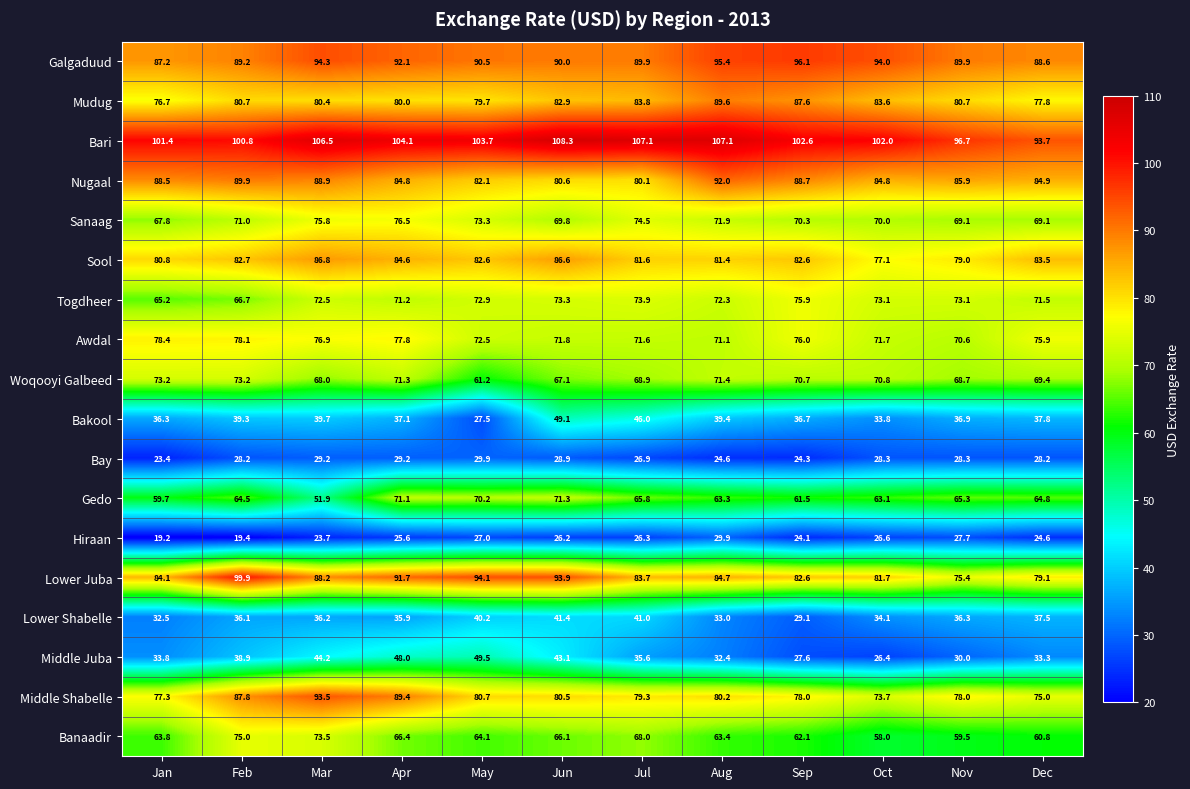

What is the minimum value shown in the chart?

19.2